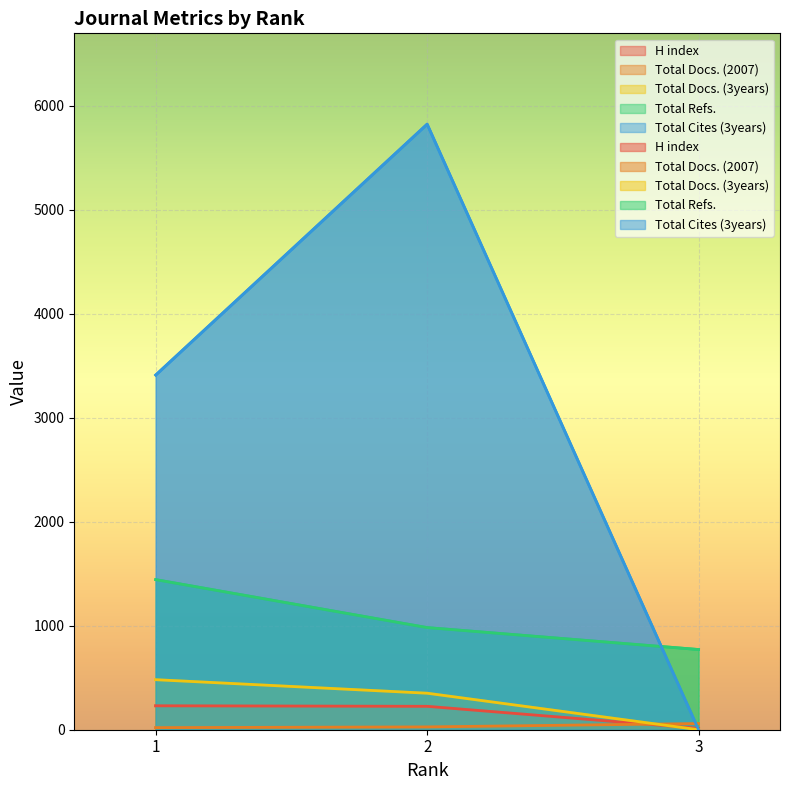

What value does the Total Docs. (2007) series have at 2?

27